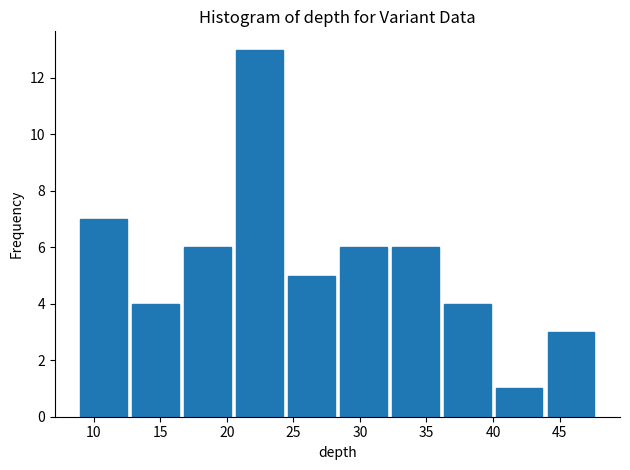

Reading left to right, transcribe this chart: for each bar, give the range it covers on the x-axis and its height. Neither the bar edges nor the heights are printed on the chart, so give them approximately, as read against the axes.

9.0 to 12.9: 7
12.9 to 16.8: 4
16.8 to 20.7: 6
20.7 to 24.6: 13
24.6 to 28.5: 5
28.5 to 32.4: 6
32.4 to 36.3: 6
36.3 to 40.2: 4
40.2 to 44.1: 1
44.1 to 48.0: 3